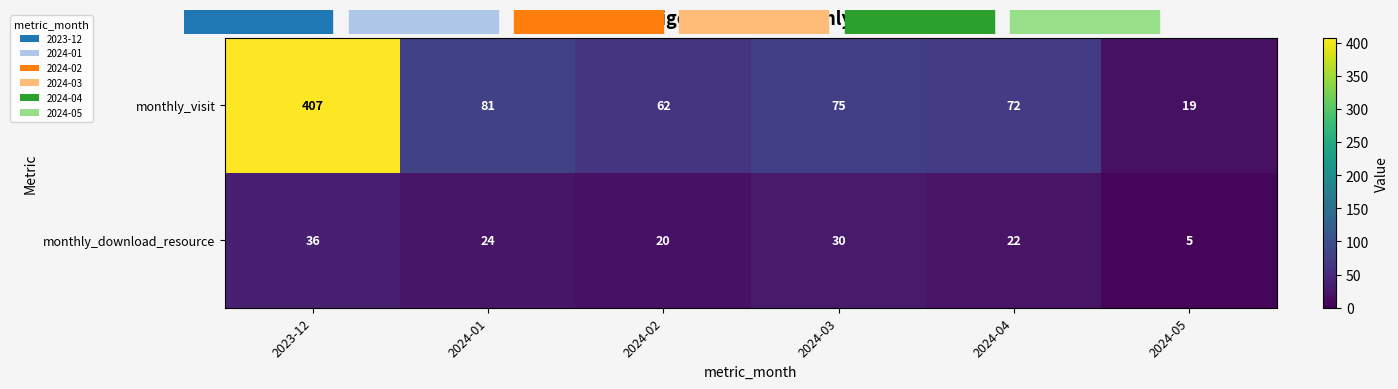

List the series in order of their peak value, lowest first.

monthly_download_resource, monthly_visit